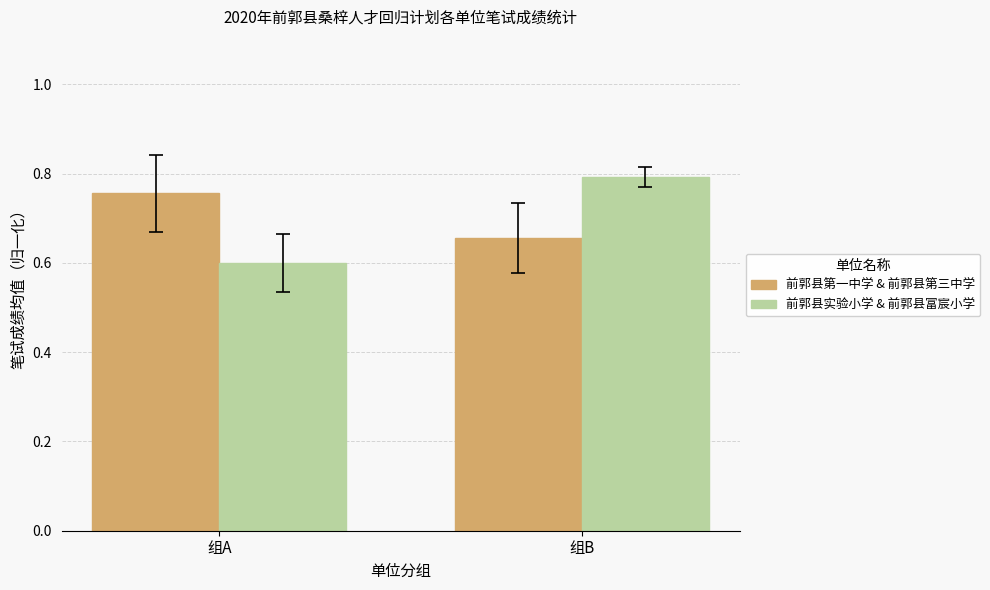

What is the minimum value shown in the chart?

0.6